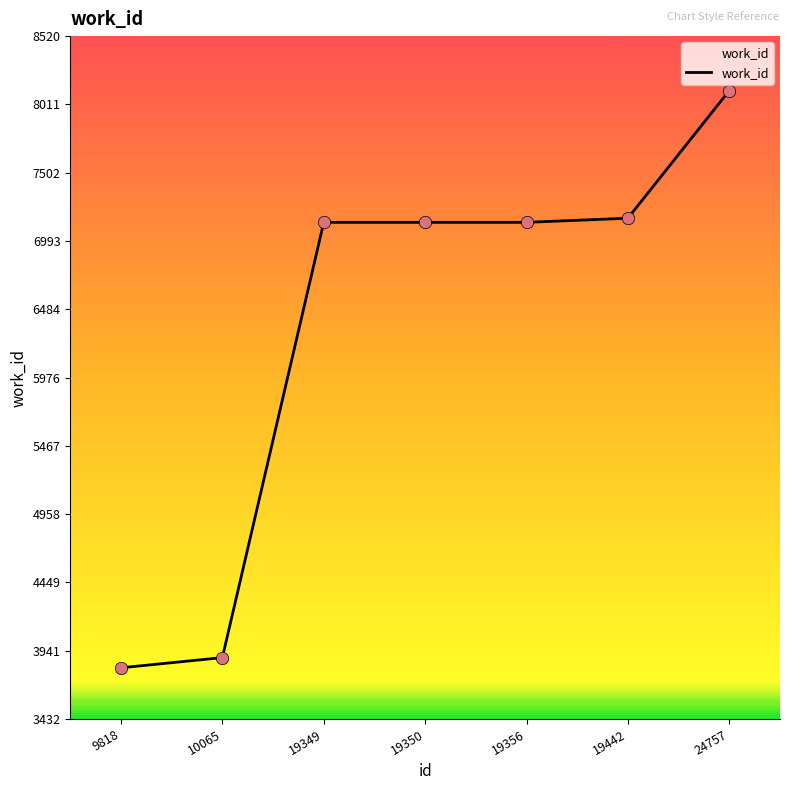

What is the ratio of the value at 19356 to the value at 19349?

1.0